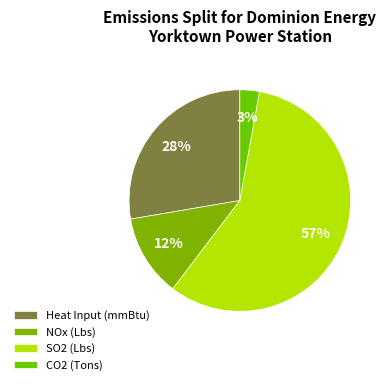

To the nearest percent, what portion does Heat Input (mmBtu) represent?

28%